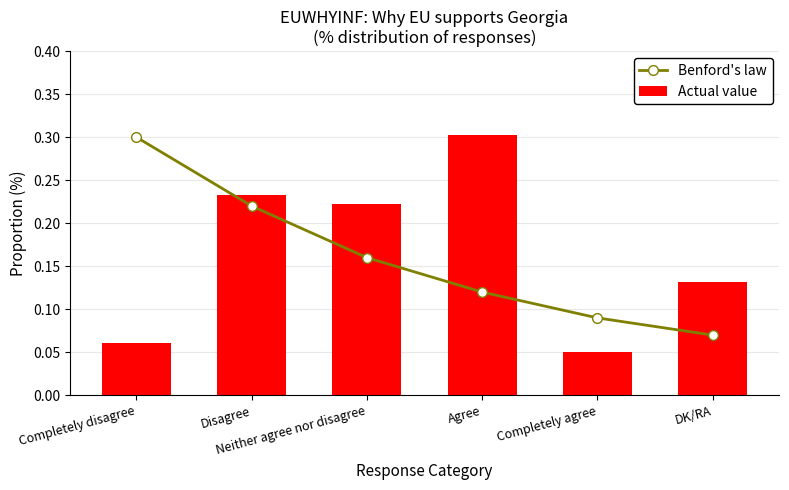

Which category has the lowest value across all series?

Completely agree